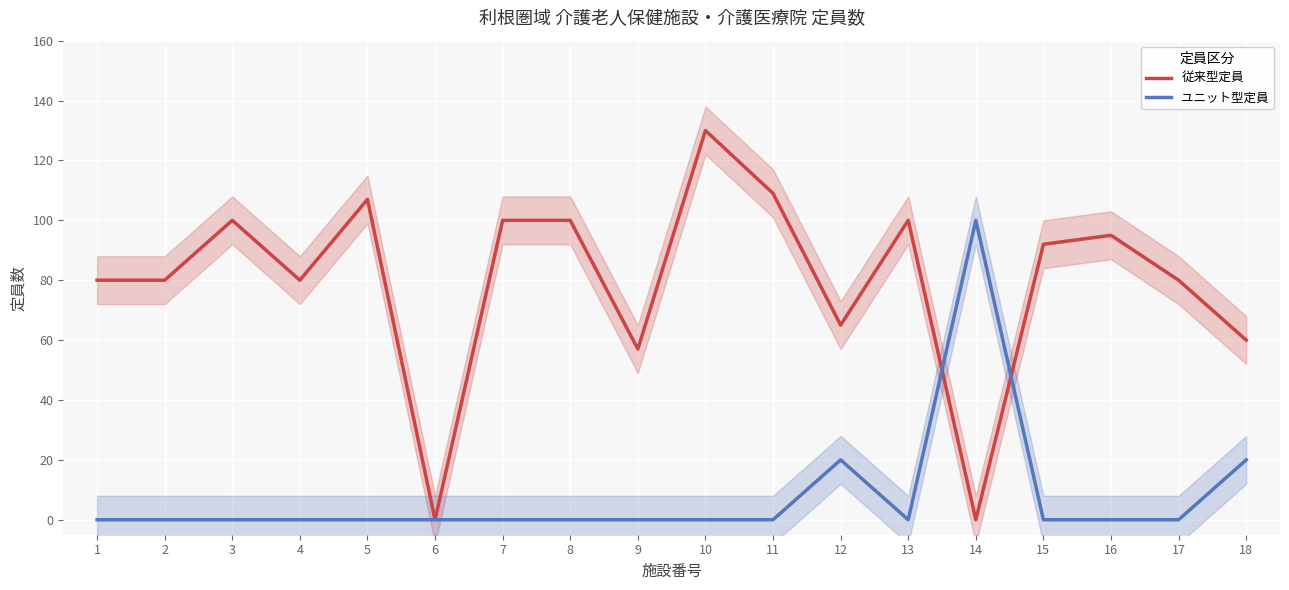

List the series in order of their overall mean, lowest first.

ユニット型定員, 従来型定員